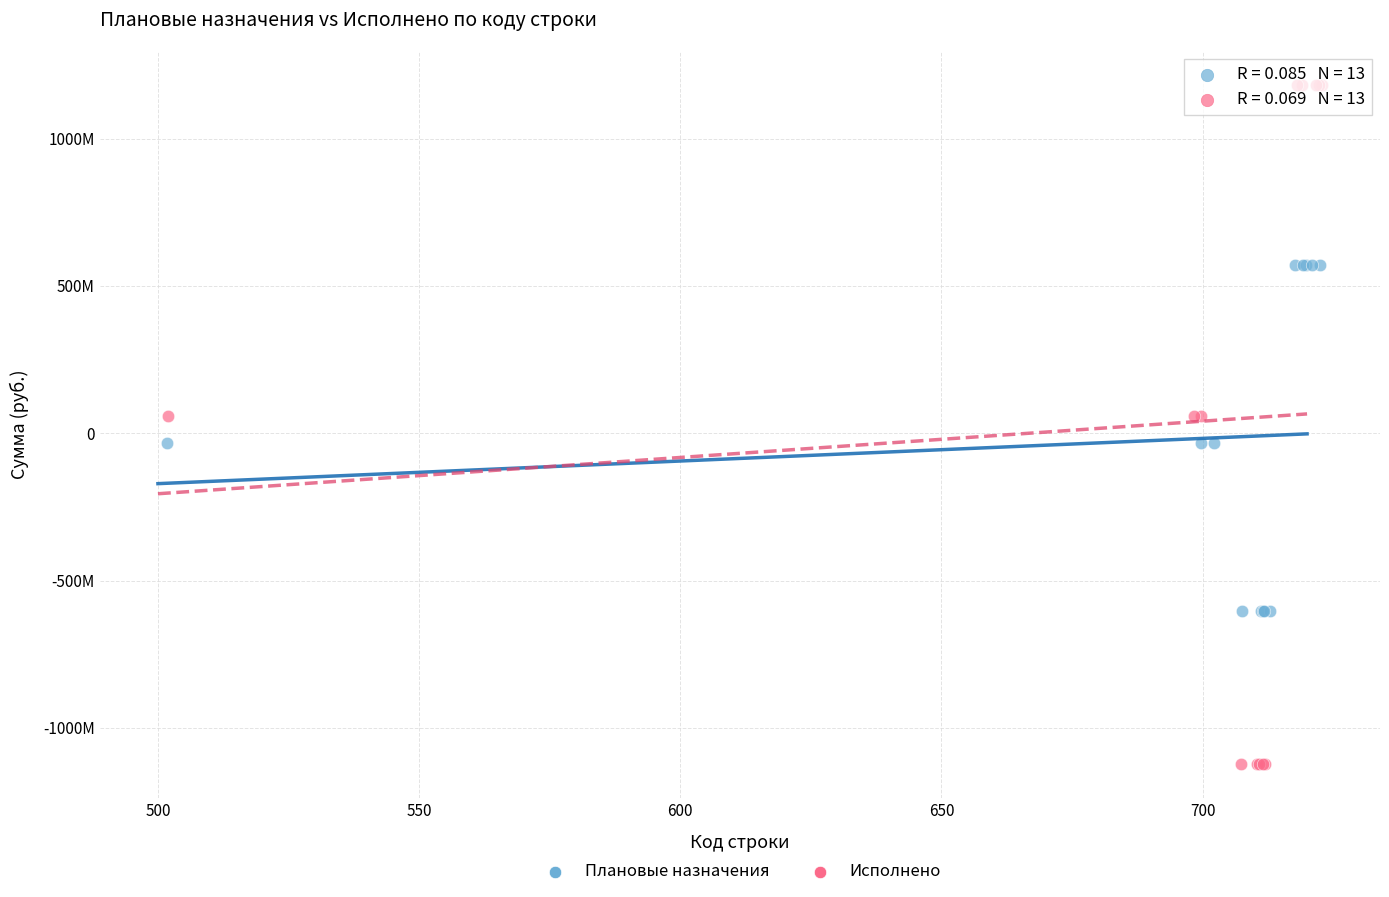

What are all the series names shown in the legend?

Плановые назначения, Исполнено